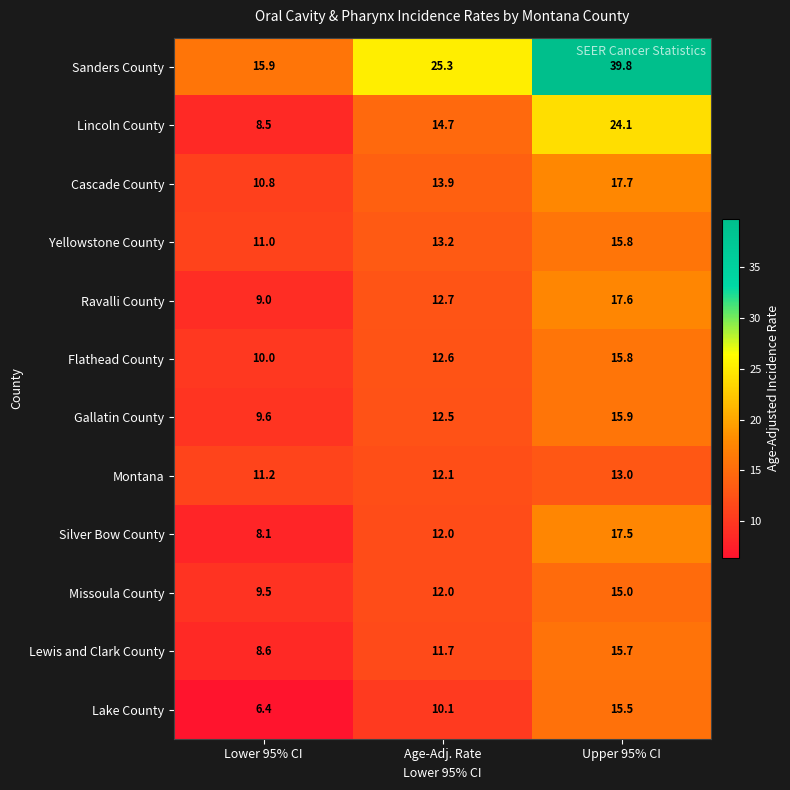

The value of Yellowstone County at Lower 95% CI is 3.6. True or false?

False